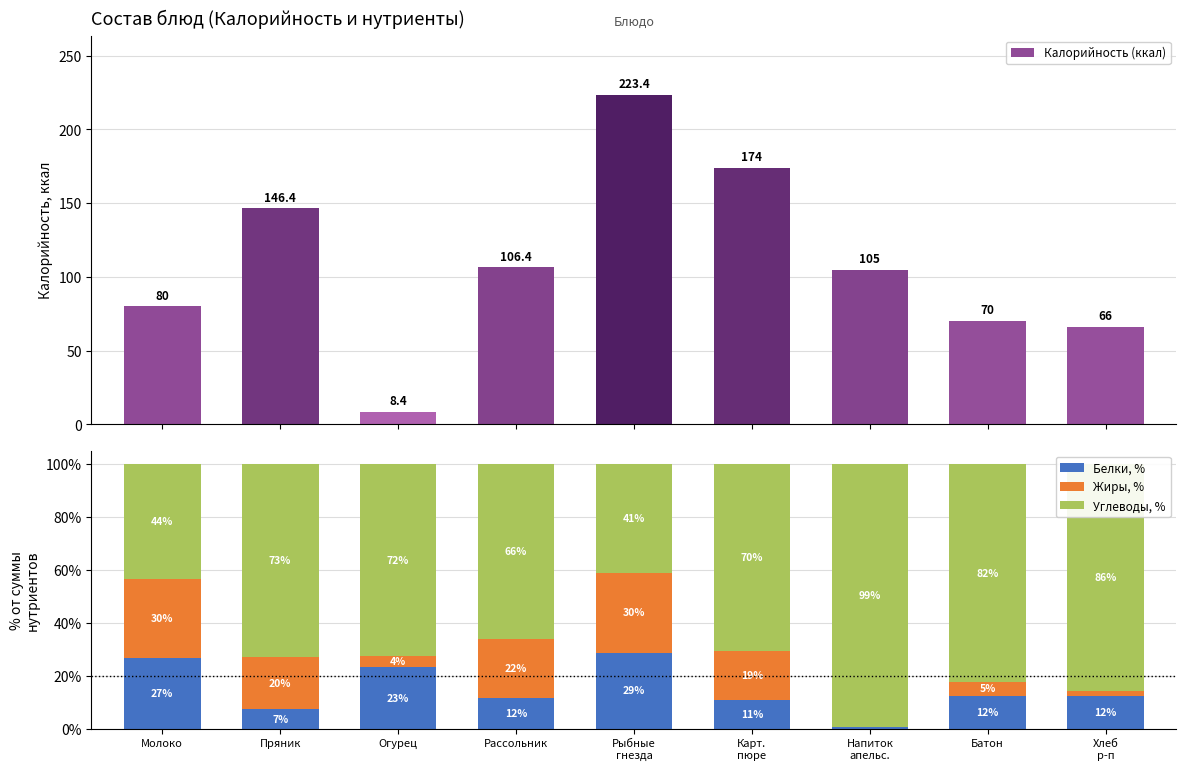

Reading left to right, transcribe all the data shown in this chart.

Калорийность (ккал): Молоко=80.0	Пряник=146.4	Огурец=8.4	Рассольник=106.4	Рыбные
гнезда=223.4	Карт.
пюре=174.0	Напиток
апельс.=105.0	Батон=70.0	Хлеб
р-п=66.0
Белки, %: Молоко=26.9	Пряник=7.4	Огурец=23.2	Рассольник=11.5	Рыбные
гнезда=28.7	Карт.
пюре=10.8	Напиток
апельс.=0.8	Батон=12.4	Хлеб
р-п=12.4
Жиры, %: Молоко=29.6	Пряник=19.8	Огурец=4.3	Рассольник=22.3	Рыбные
гнезда=30.3	Карт.
пюре=18.8	Напиток
апельс.=0.0	Батон=5.4	Хлеб
р-п=1.9
Углеводы, %: Молоко=43.5	Пряник=72.8	Огурец=72.5	Рассольник=66.2	Рыбные
гнезда=41.0	Карт.
пюре=70.5	Напиток
апельс.=99.2	Батон=82.2	Хлеб
р-п=85.7